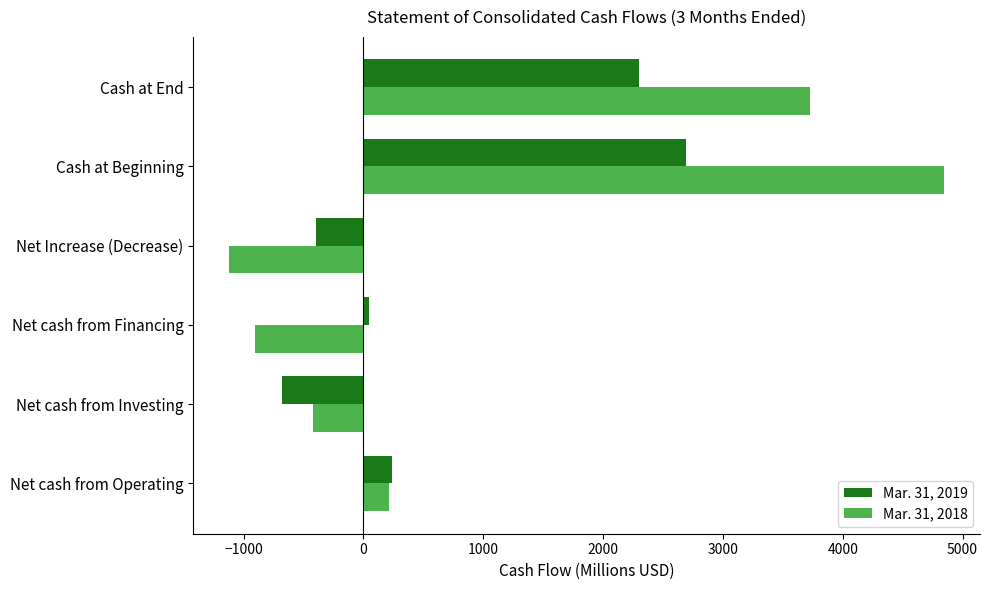

Count the number of categories in the chart.

6